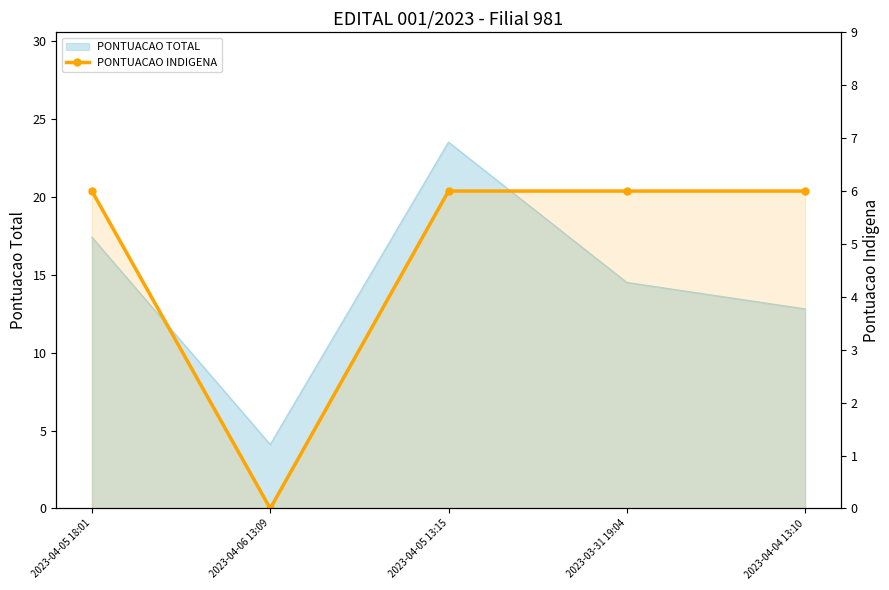

What is the difference between the maximum and minimum values?

6